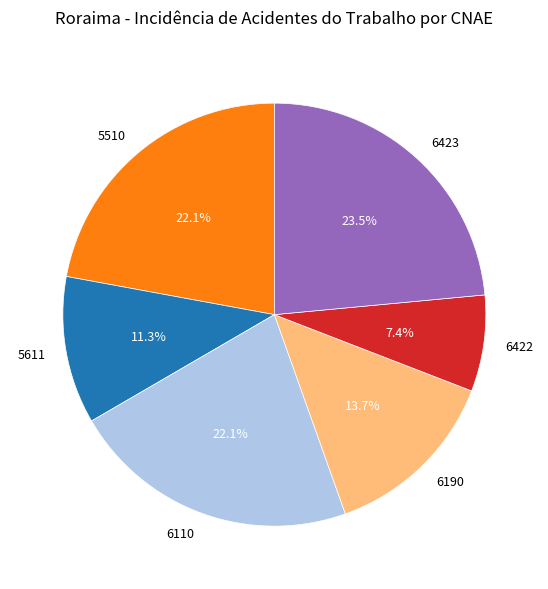

What is the total percentage of 6422 and 5510?

29.5%